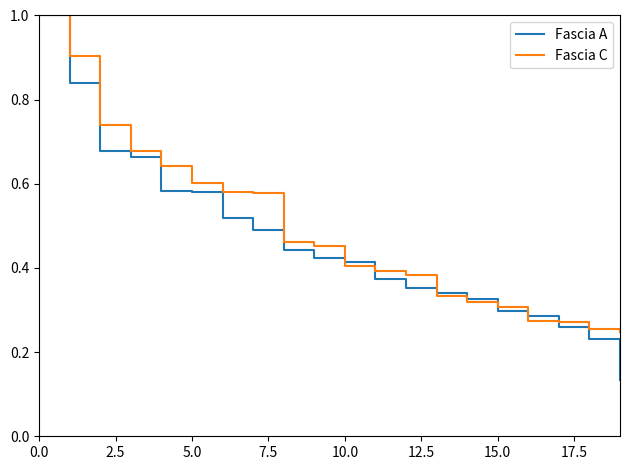

What is the highest value of the Fascia A series?

1.0